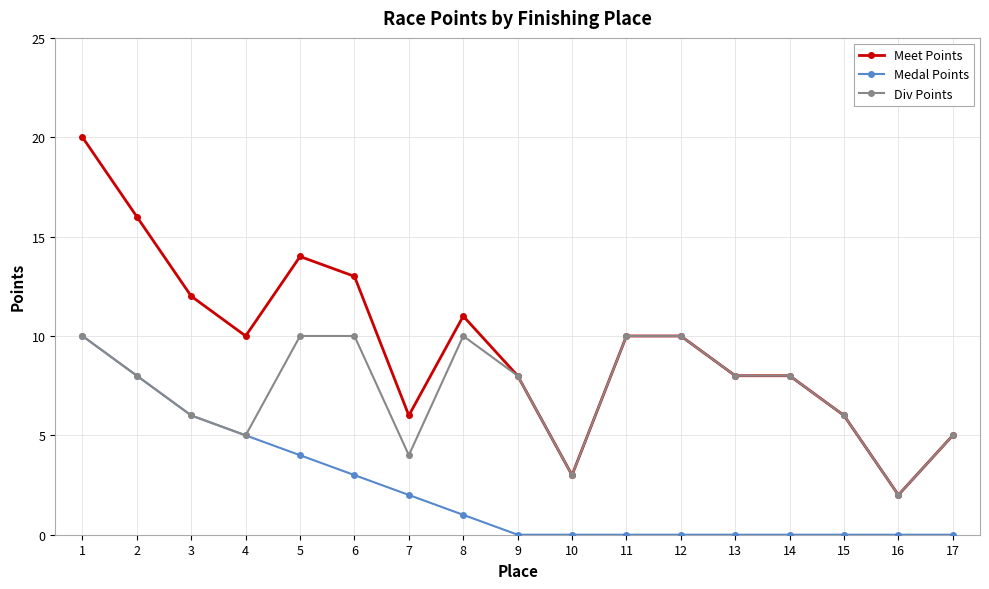

What is the difference between the maximum and minimum values in the Div Points series?

8